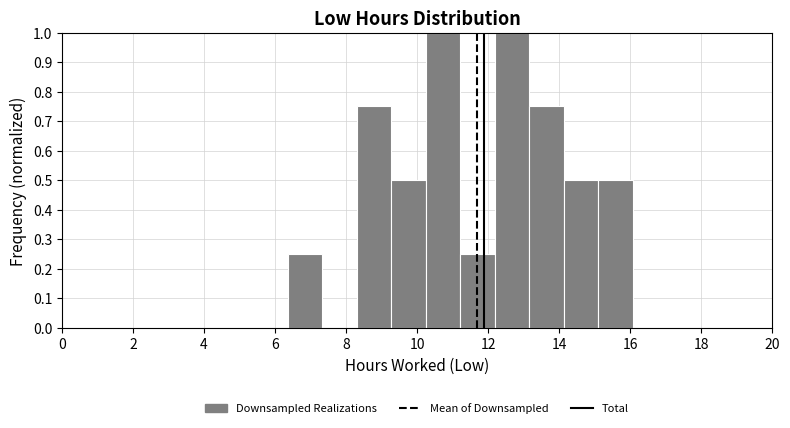

Reading left to right, transcribe this chart: for each bar, give the range it covers on the x-axis and its height. Neither the bar edges nor the heights are printed on the chart, so give them approximately, as read against the axes.

6.4 to 7.4: 0.25
7.4 to 8.4: 0
8.4 to 9.2: 0.75
9.2 to 10.2: 0.50
10.2 to 11.2: 1.00
11.2 to 12.2: 0.25
12.2 to 13.2: 1.00
13.2 to 14.2: 0.75
14.2 to 15.2: 0.50
15.2 to 16.0: 0.50